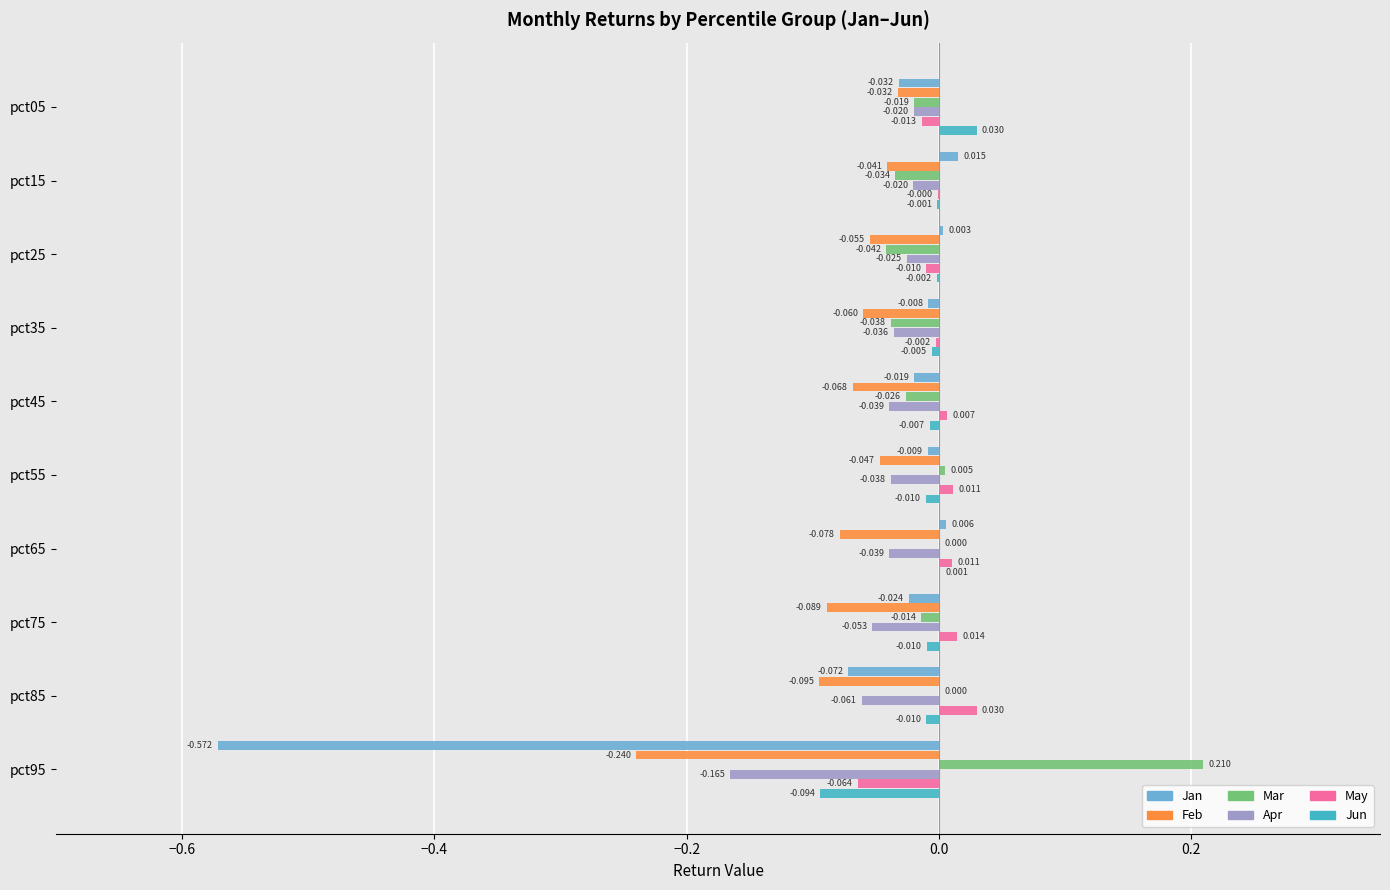

At which category is the sum across all series the highest?

pct15